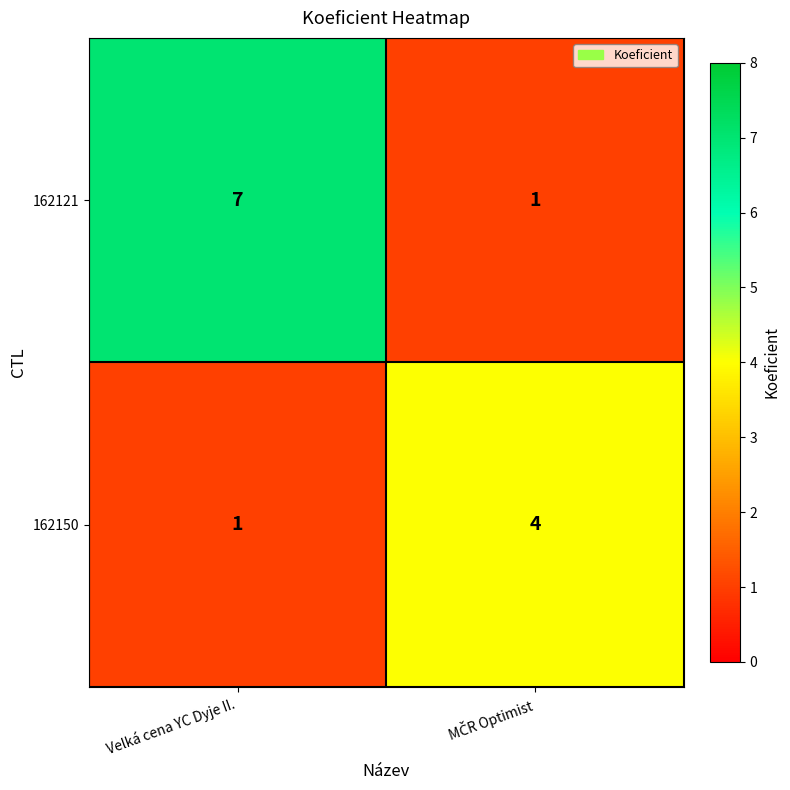

What is the greatest value displayed?

7